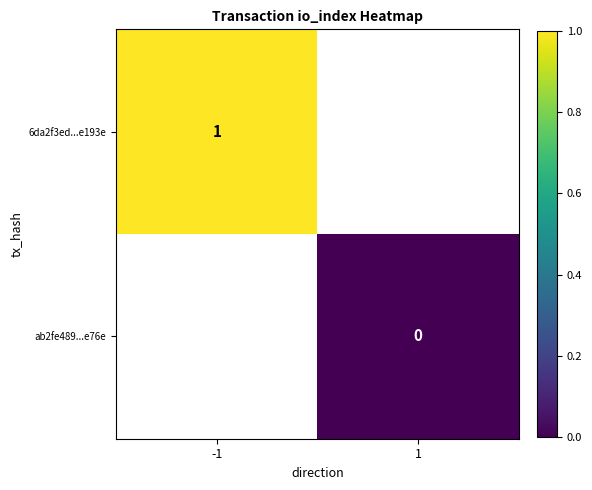

The 6da2f3ed...e193e series shows 1 at -1. True or false?

True